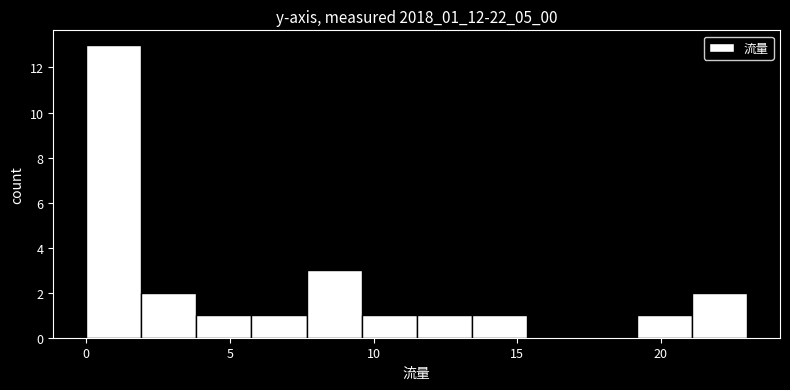

Around what value on the x-axis is the tallest bar? Give the approximate position of its centre, as read against the axis.

1.0